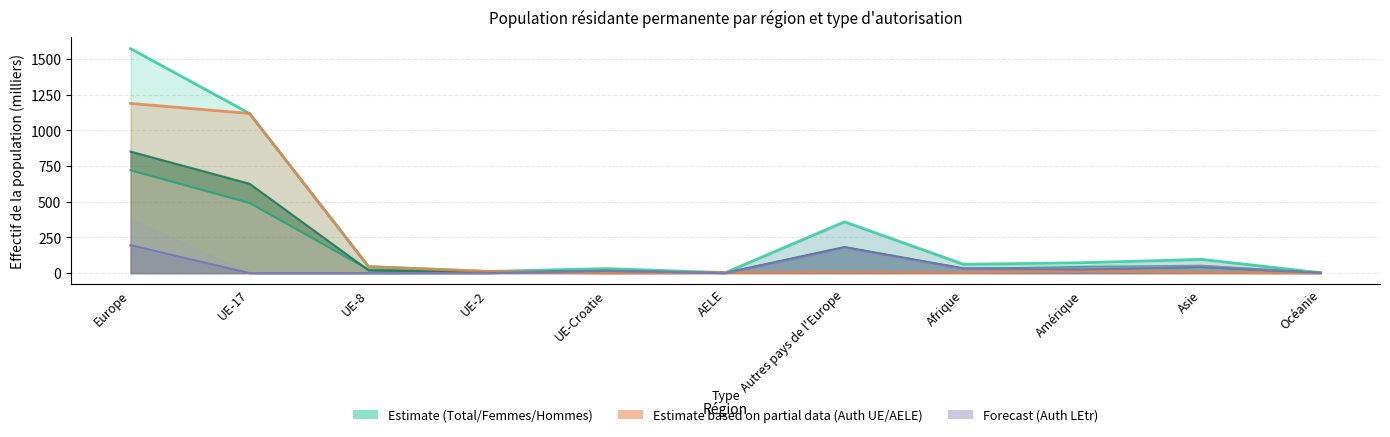

What is the difference between the highest and lowest values at UE-17?

1119.5